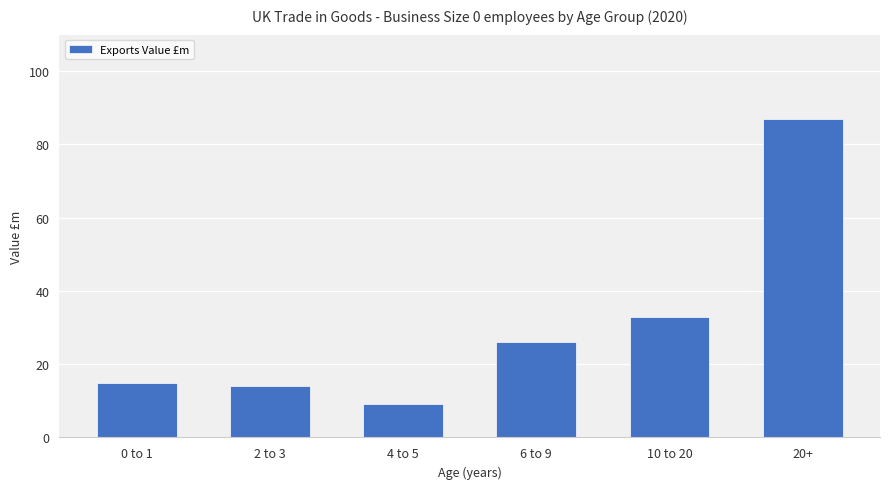

Does the chart contain stacked bars?

No